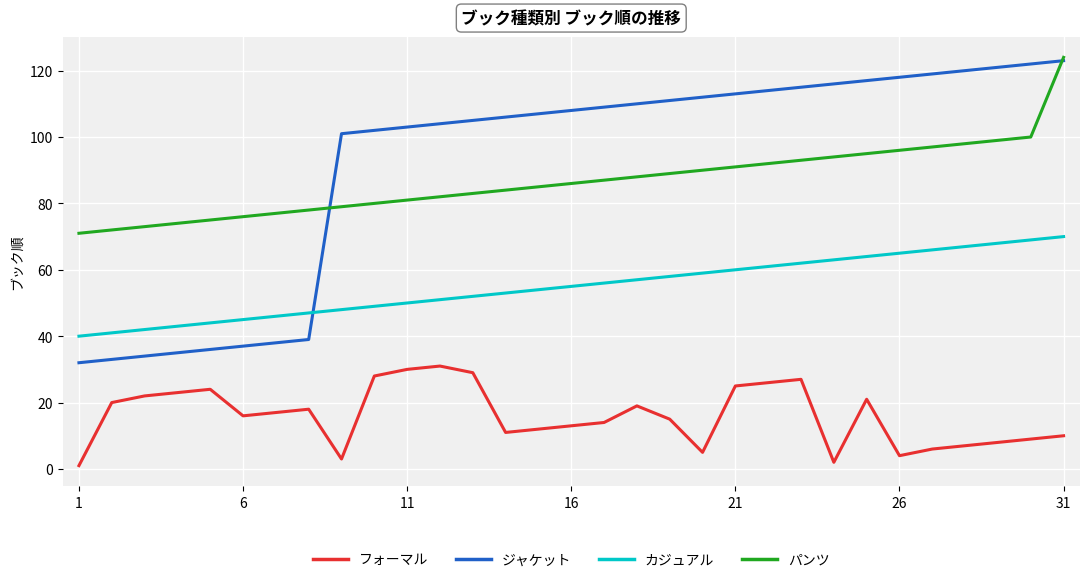

Reading right to left, what are all the values shown in this chart?

フォーマル: 10	9	8	7	6	4	21	2	27	26	25	5	15	19	14	13	12	11	29	31	30	28	3	18	17	16	24	23	22	20	1
ジャケット: 123	122	121	120	119	118	117	116	115	114	113	112	111	110	109	108	107	106	105	104	103	102	101	39	38	37	36	35	34	33	32
カジュアル: 70	69	68	67	66	65	64	63	62	61	60	59	58	57	56	55	54	53	52	51	50	49	48	47	46	45	44	43	42	41	40
パンツ: 124	100	99	98	97	96	95	94	93	92	91	90	89	88	87	86	85	84	83	82	81	80	79	78	77	76	75	74	73	72	71